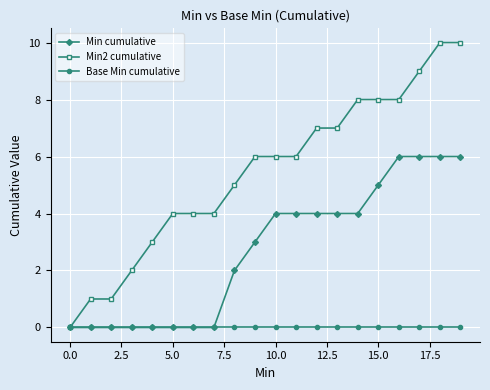

Which series has the widest spread of values?

Min2 cumulative